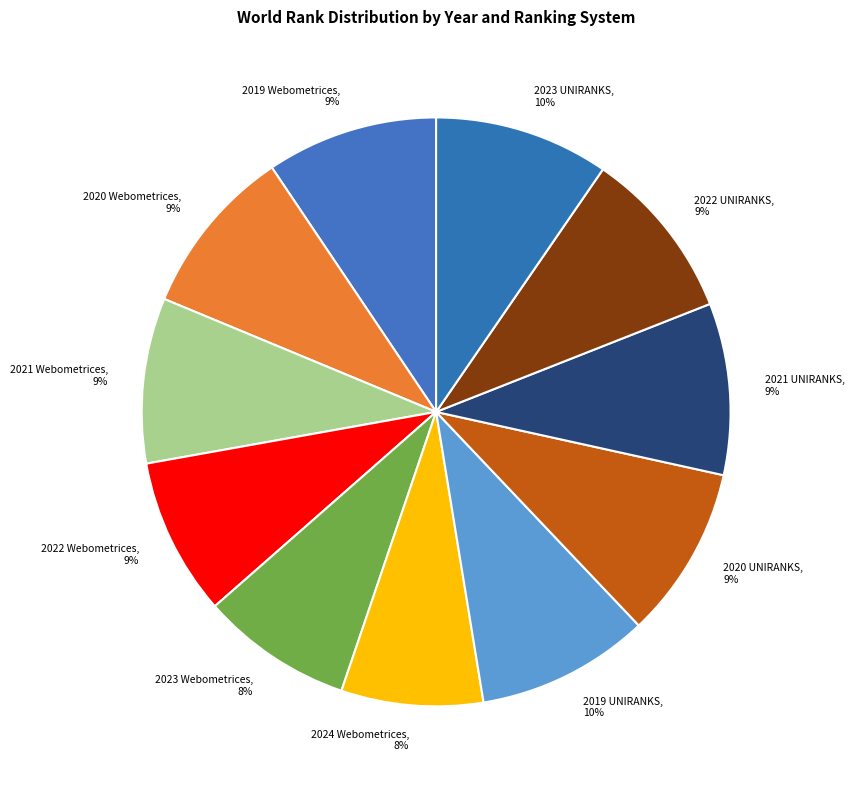

What percentage is the 2020 Webometrices slice, to the nearest percent?

9%